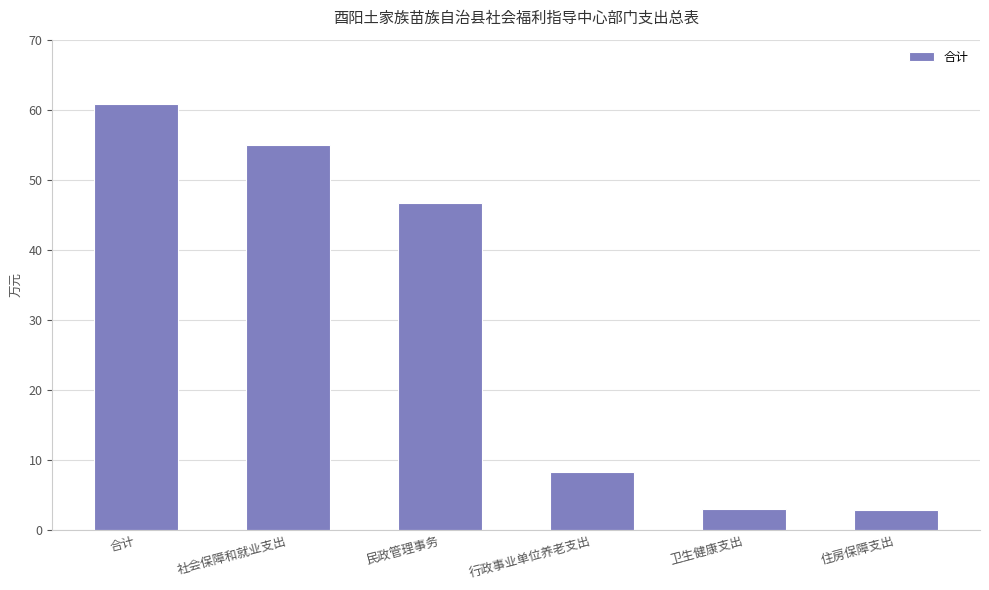

Is it true that the value at 行政事业单位养老支出 is 3.5?

False